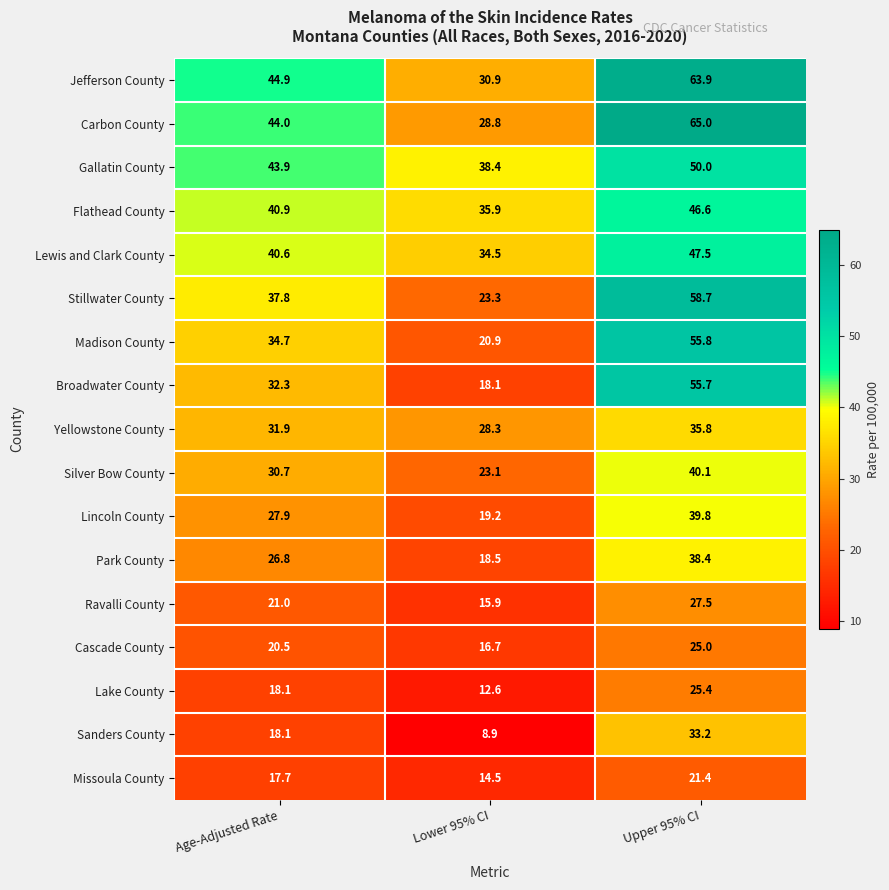

What is the difference between the Sanders County values at Lower 95% CI and Age-Adjusted Rate?

9.2